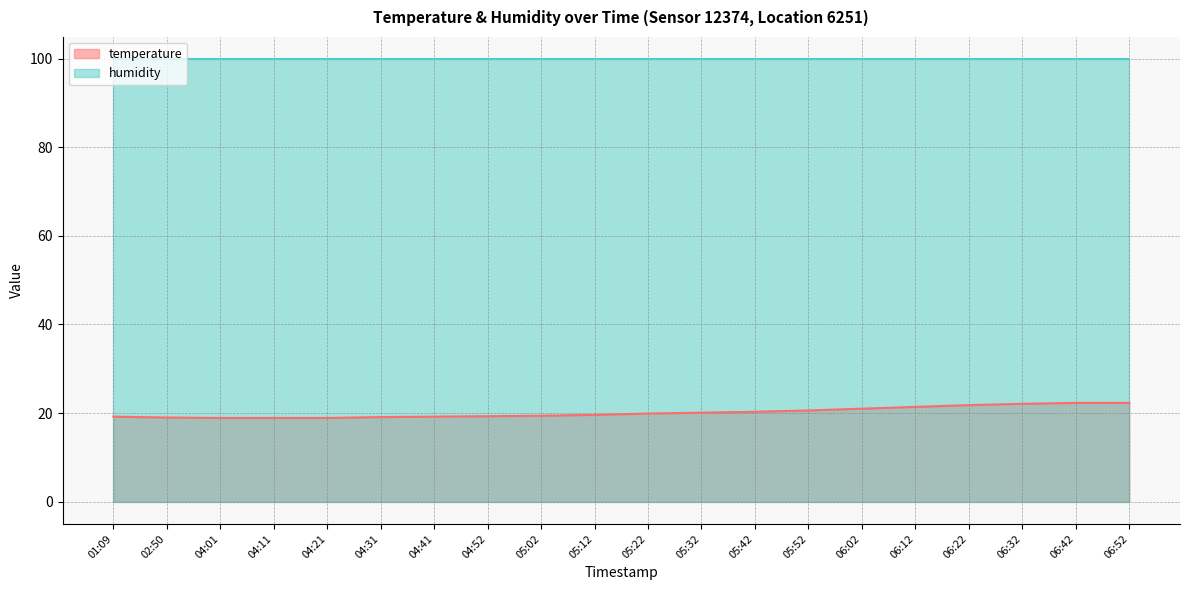

What is the difference between the maximum and minimum values?

3.4